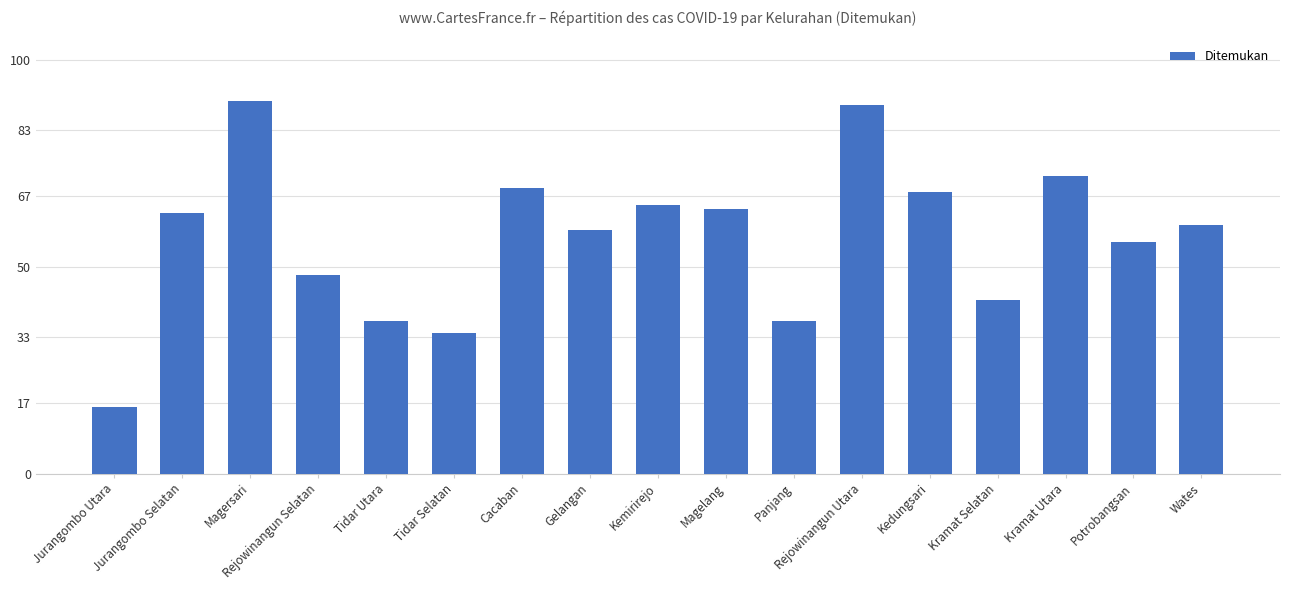

Is it true that the value at Magelang is 112?

False